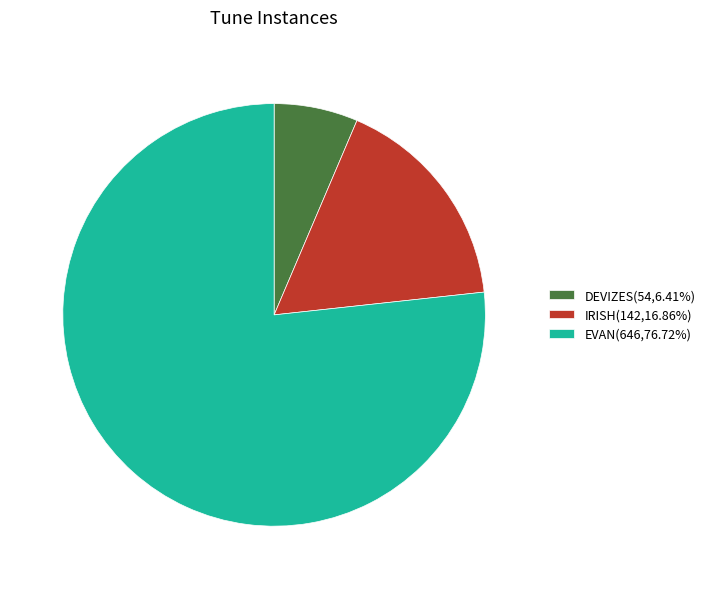

What is the smallest slice in the pie chart?

DEVIZES